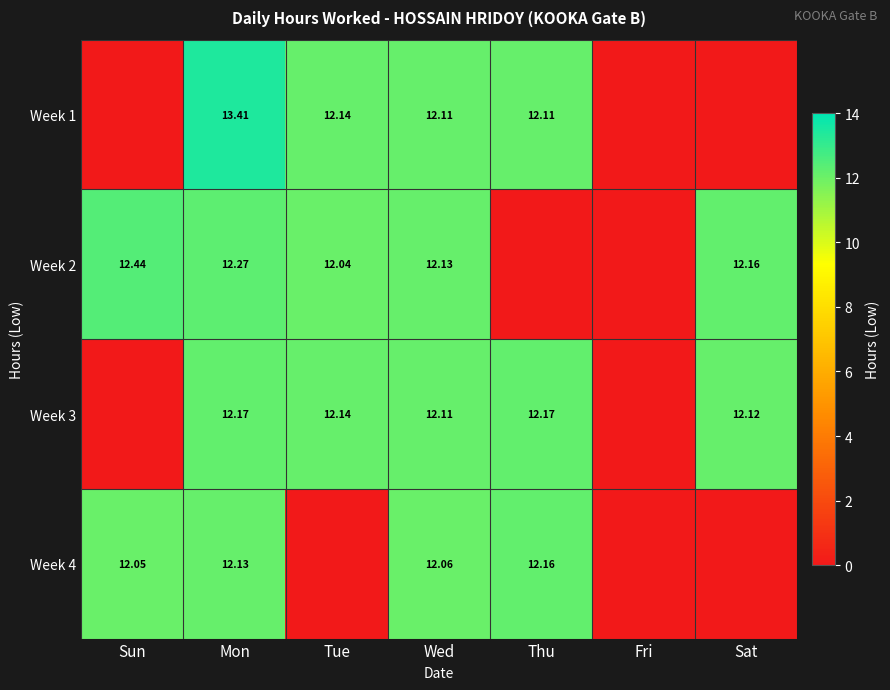

Is the value of Week 1 at Thu greater than the value of Week 4 at Wed?

Yes